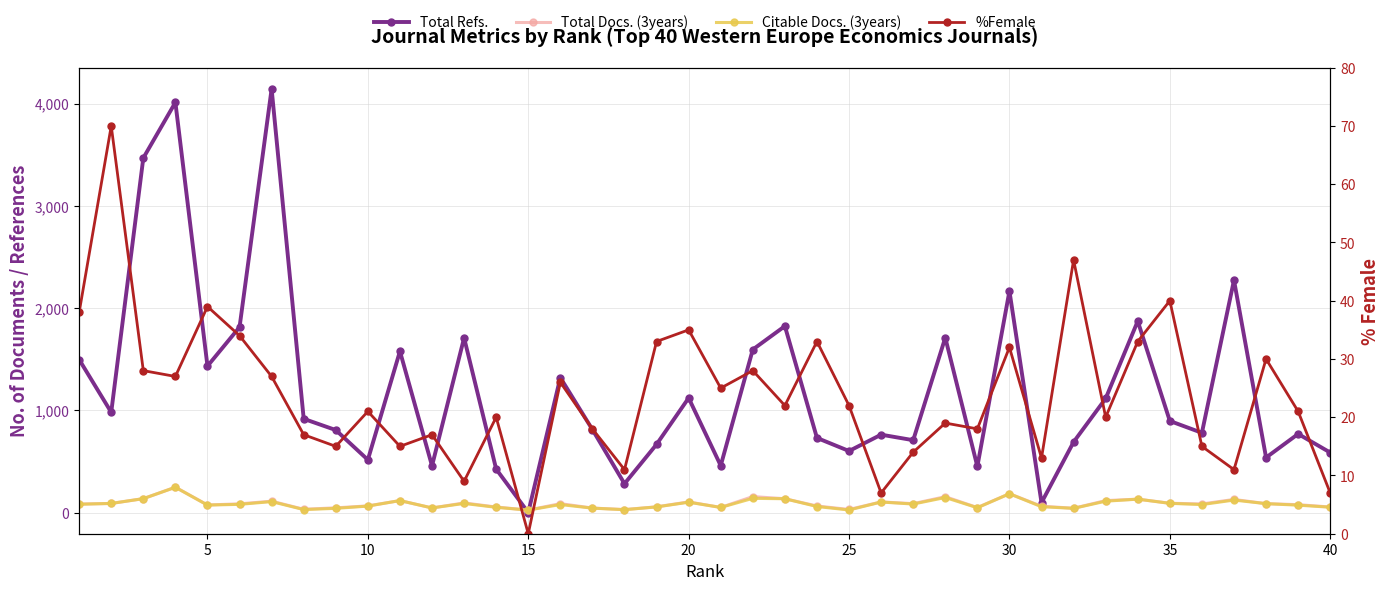

What is the lowest value of the Citable Docs. (3years) series?

24